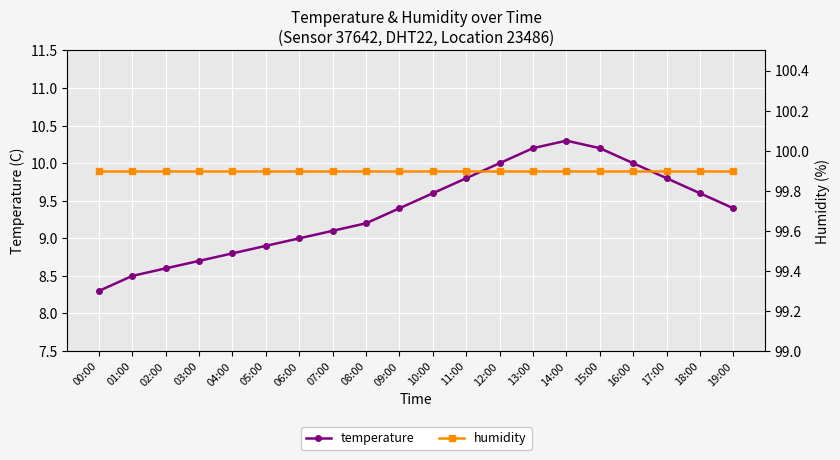

Rank the series at 18:00 from highest to lowest value.

humidity, temperature